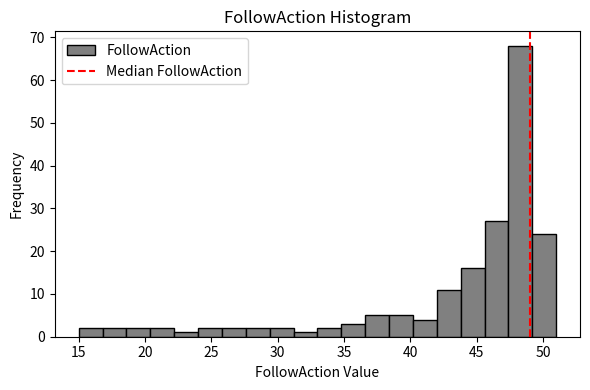

Around what value on the x-axis is the tallest bar? Give the approximate position of its centre, as read against the axis.

48.5